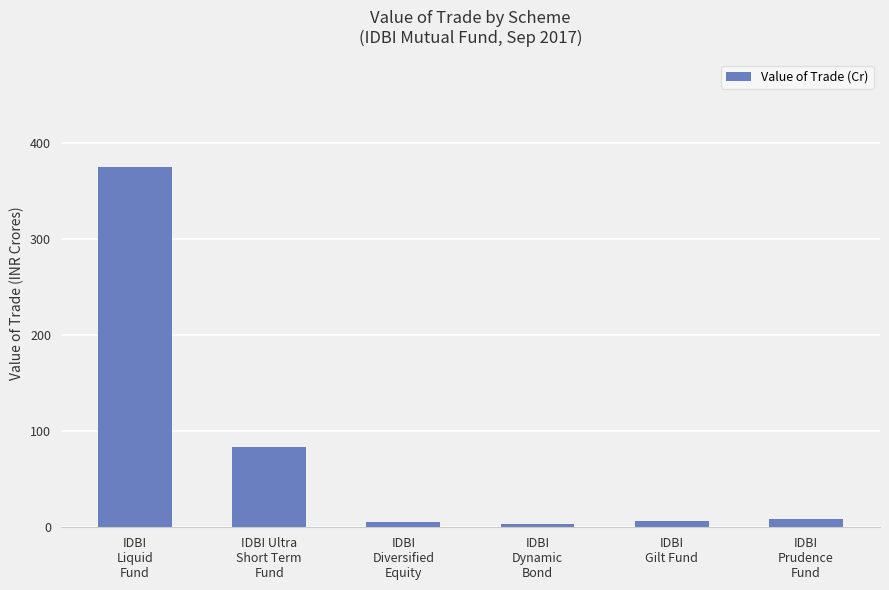

What is the maximum value shown in the chart?

375.4